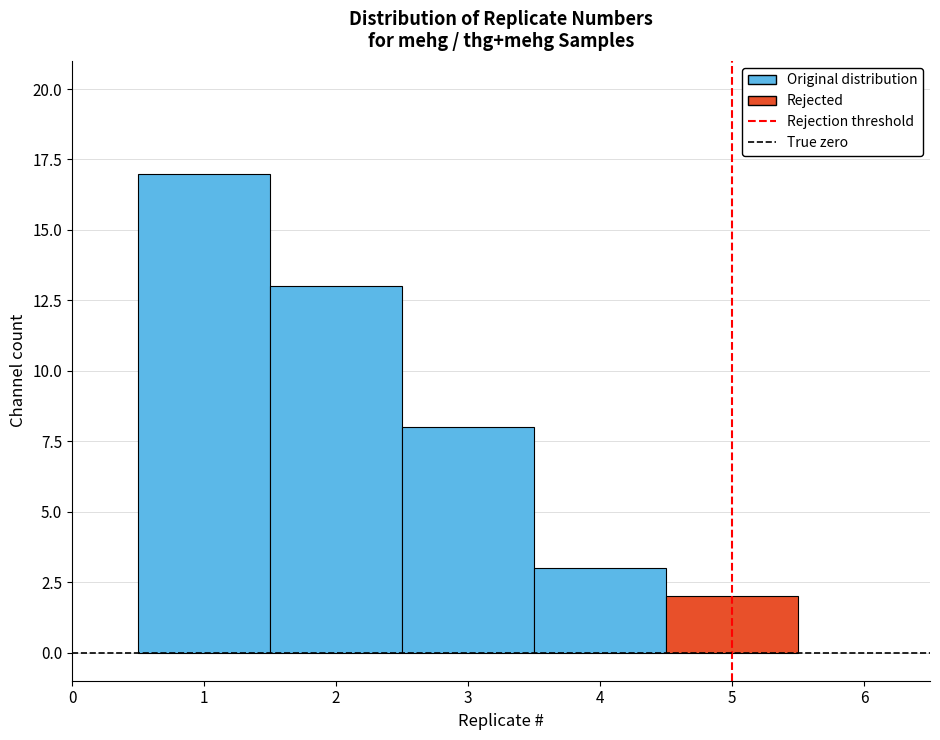

Reading left to right, list every bar in this chart as the range it spans on the x-axis followed by its height. The values are not printed on the chart, so give them approximately, as read against the axis.

0.5 to 1.5: 17
1.5 to 2.5: 13
2.5 to 3.5: 8
3.5 to 4.5: 3
4.5 to 5.5: 2